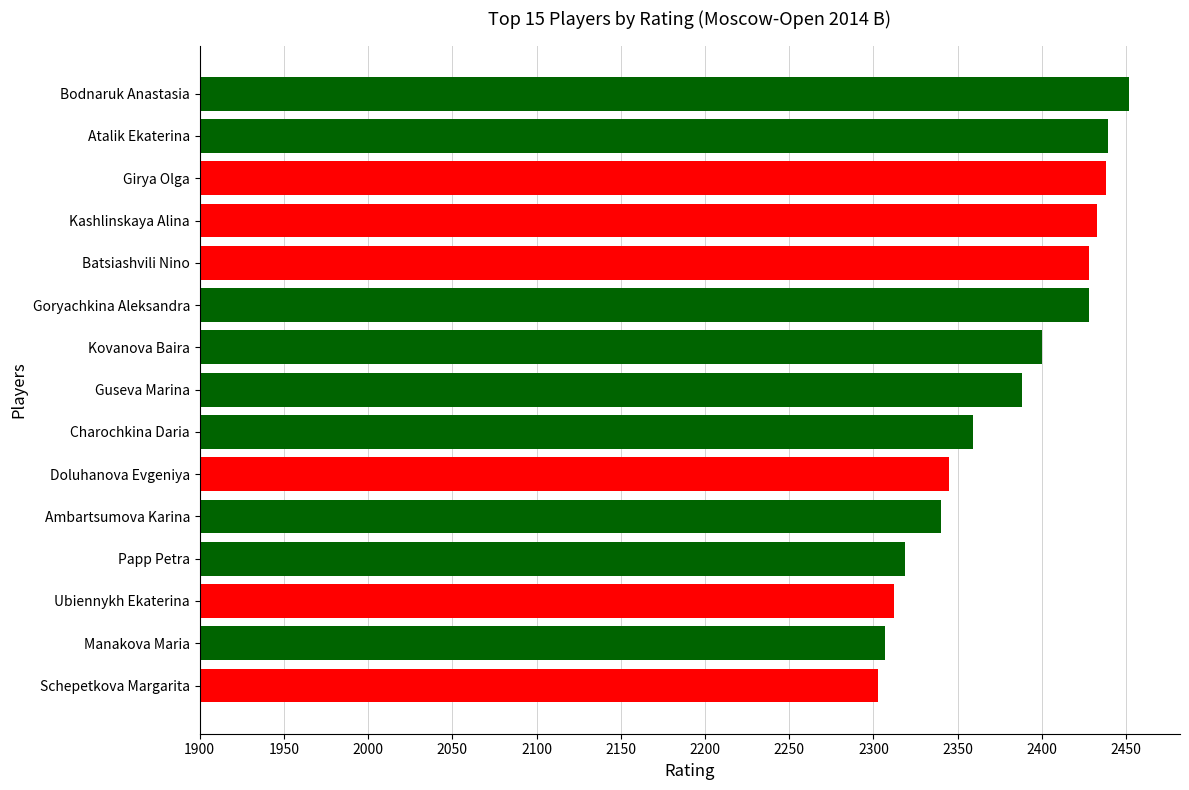

Are the bars grouped side by side (vs. stacked)?

No